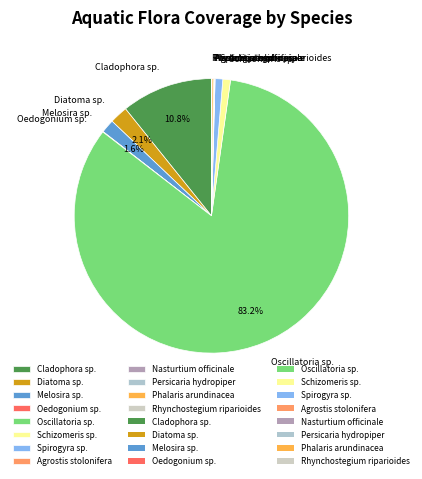

Which category has the biggest portion of the pie?

Oscillatoria sp.